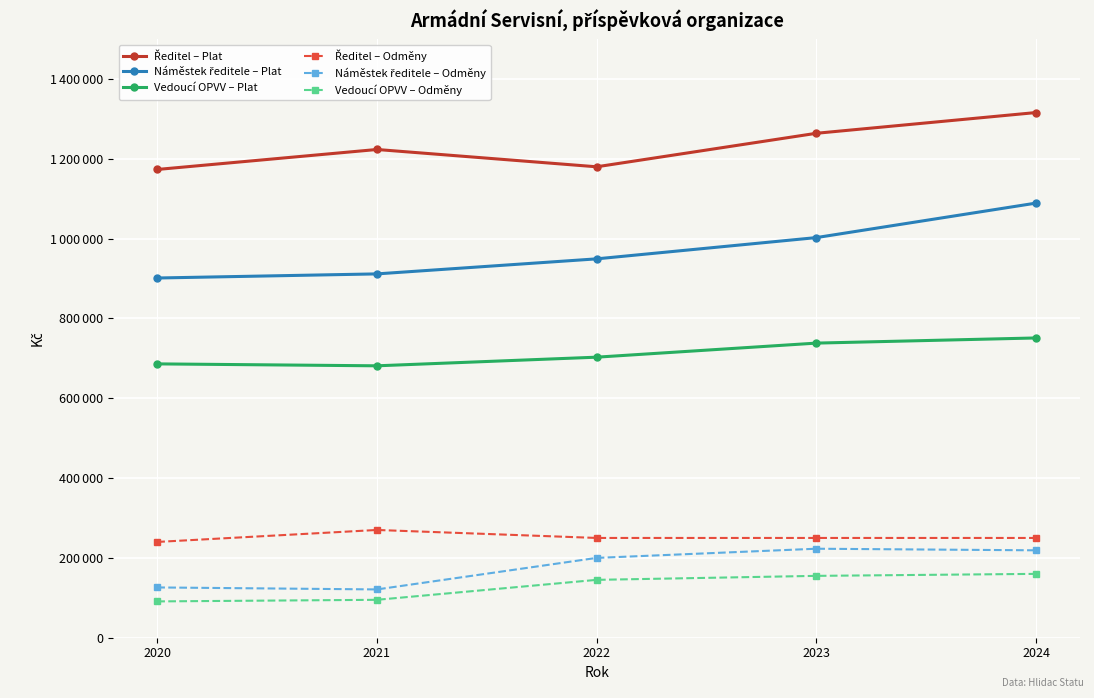

True or false: Vedoucí OPVV – Plat and Ředitel – Plat intersect in this chart.

False